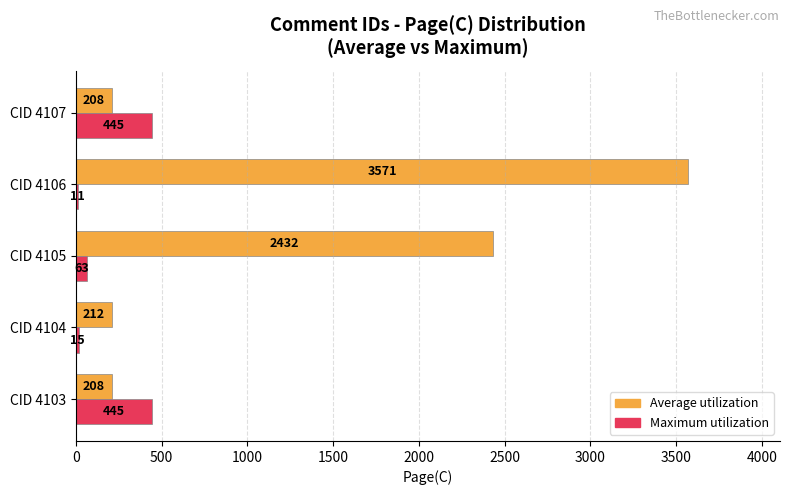

What is the sum of all Maximum utilization values?

979